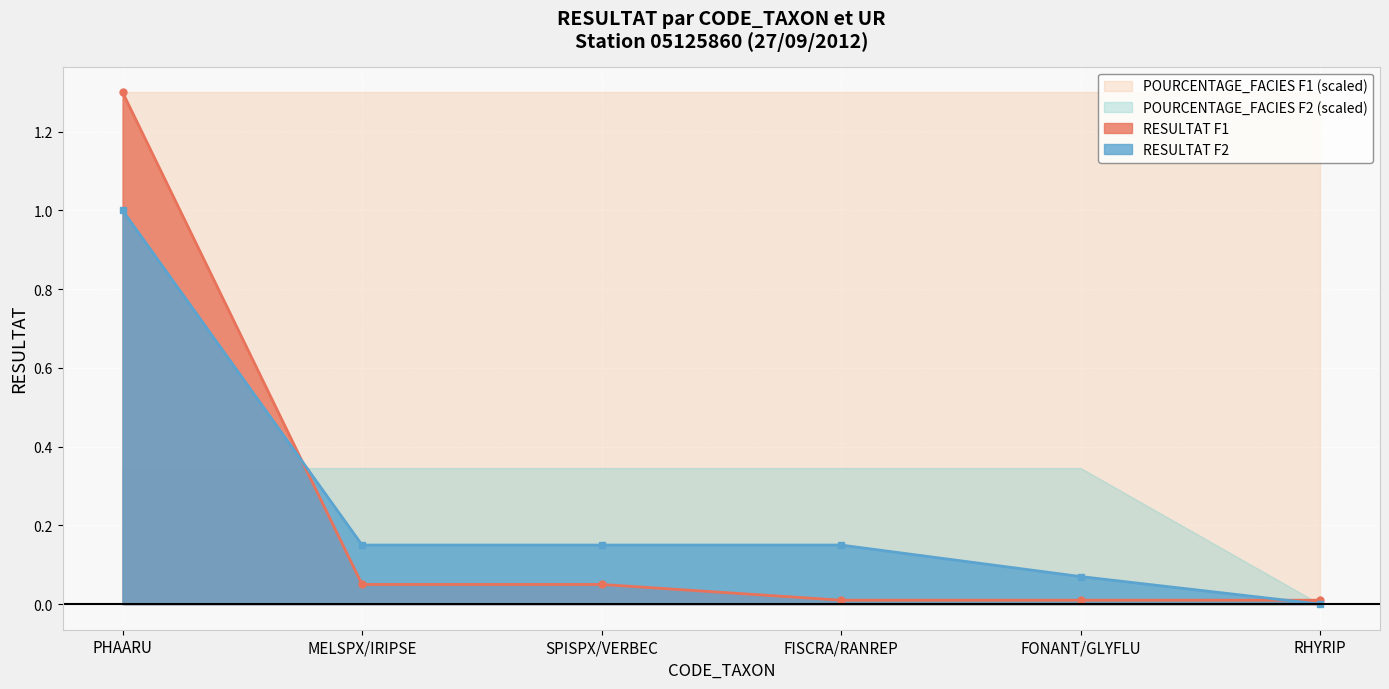

List the labels in order of RESULTAT_F2 value, largest first.

PHAARU, MELSPX/IRIPSE, SPISPX/VERBEC, FISCRA/RANREP, FONANT/GLYFLU, RHYRIP